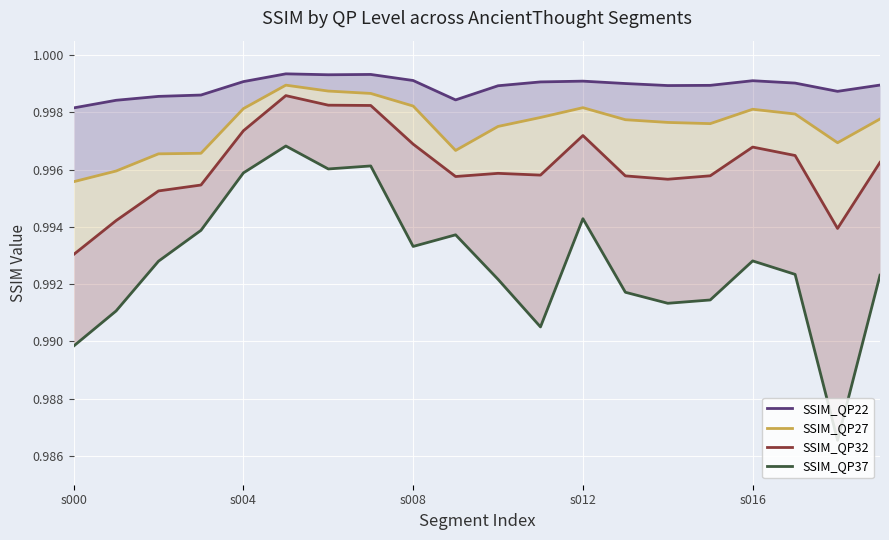

How many series are shown in this chart?

4